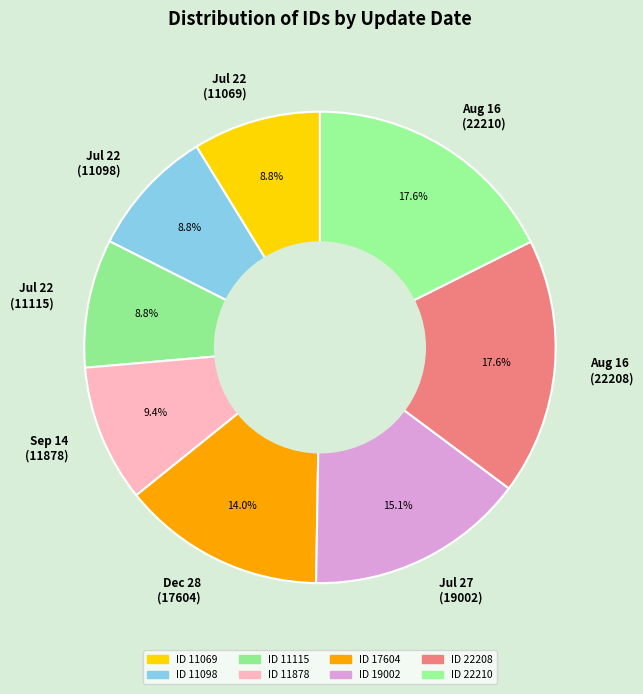

Is there any slice that represents more than half of the pie?

No